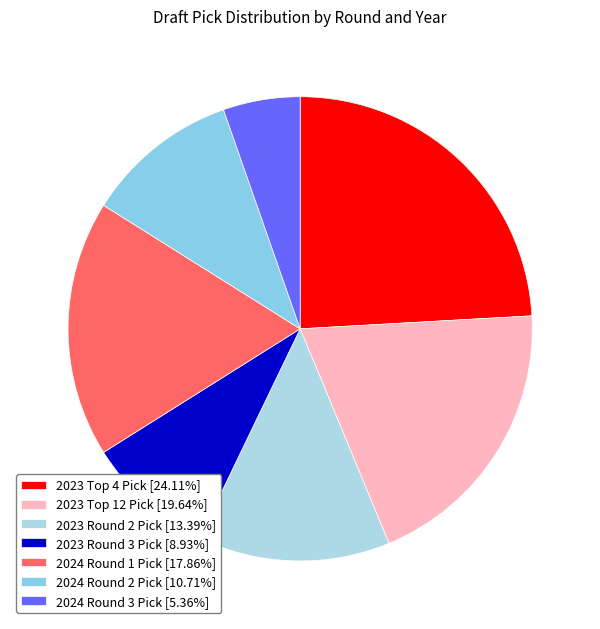

Is 2024 Round 3 Pick the majority of the pie?

No